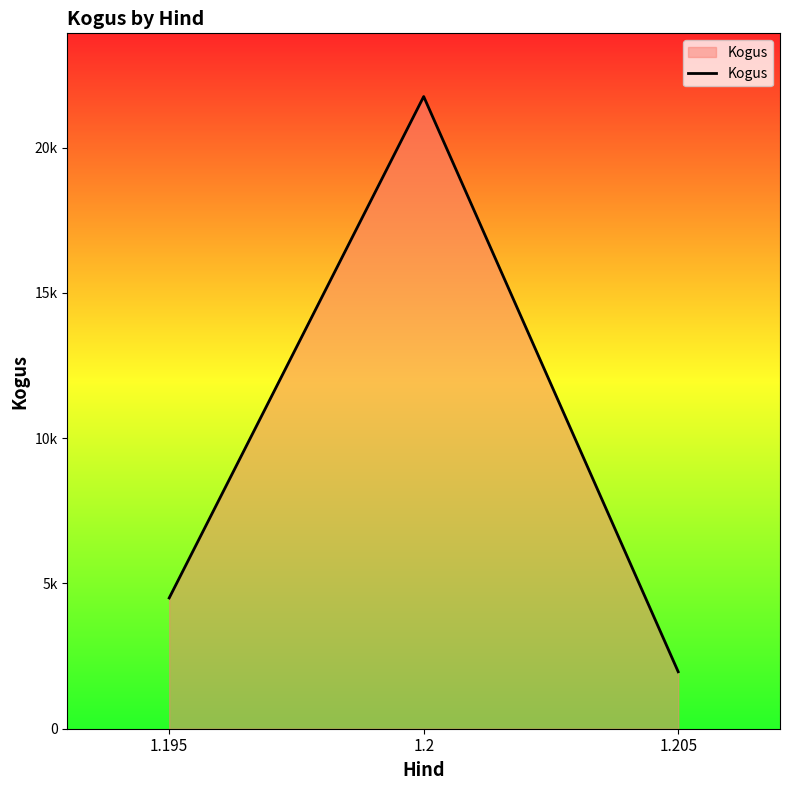

Count the number of data series in this chart.

1